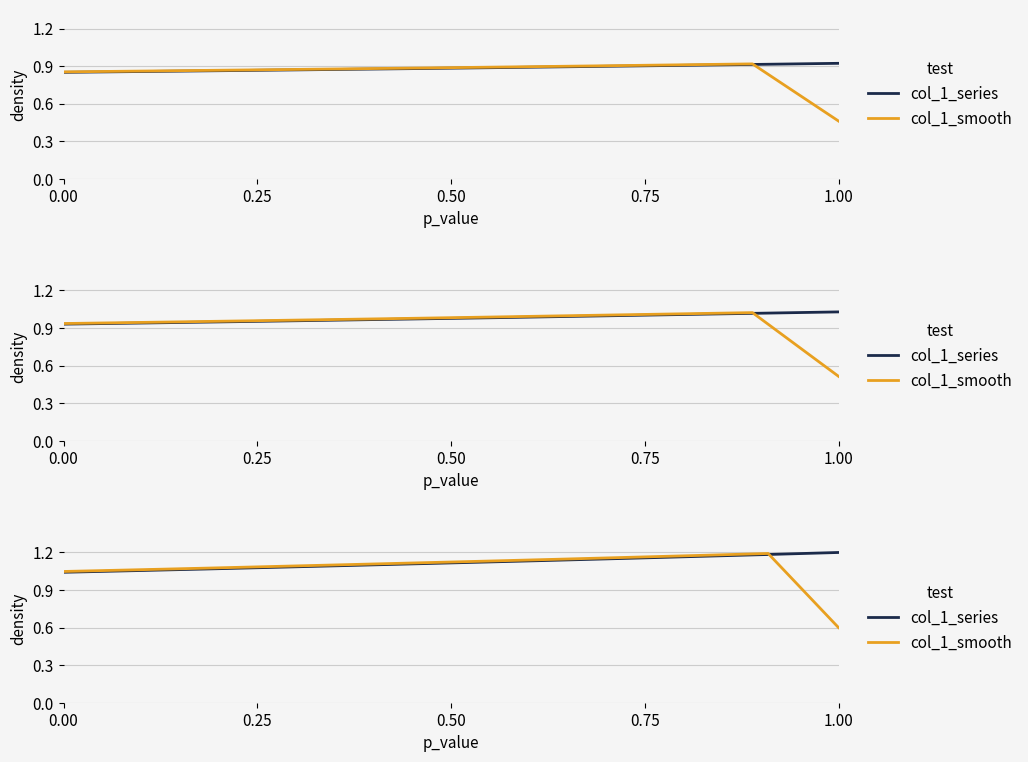

What is the label of the 9th point from the right?

0.75